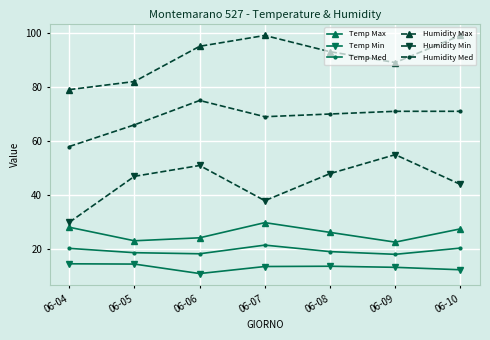

Which category has the lowest value in the Humidity Min series?

06-04